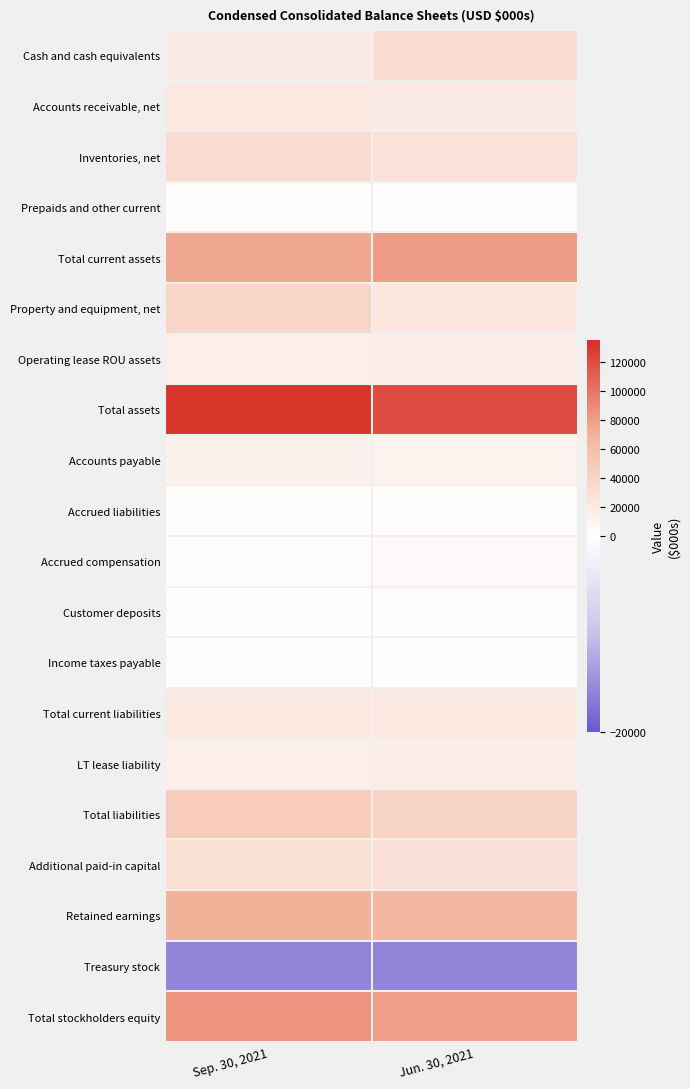

List the series in order of their peak value, highest first.

Total assets, Total stockholders equity, Total current assets, Retained earnings, Total liabilities, Property and equipment, net, Cash and cash equivalents, Inventories, net, Additional paid-in capital, Total current liabilities, Accounts receivable, net, LT lease liability, Operating lease ROU assets, Accounts payable, Accrued compensation, Accrued liabilities, Prepaids and other current, Customer deposits, Income taxes payable, Treasury stock